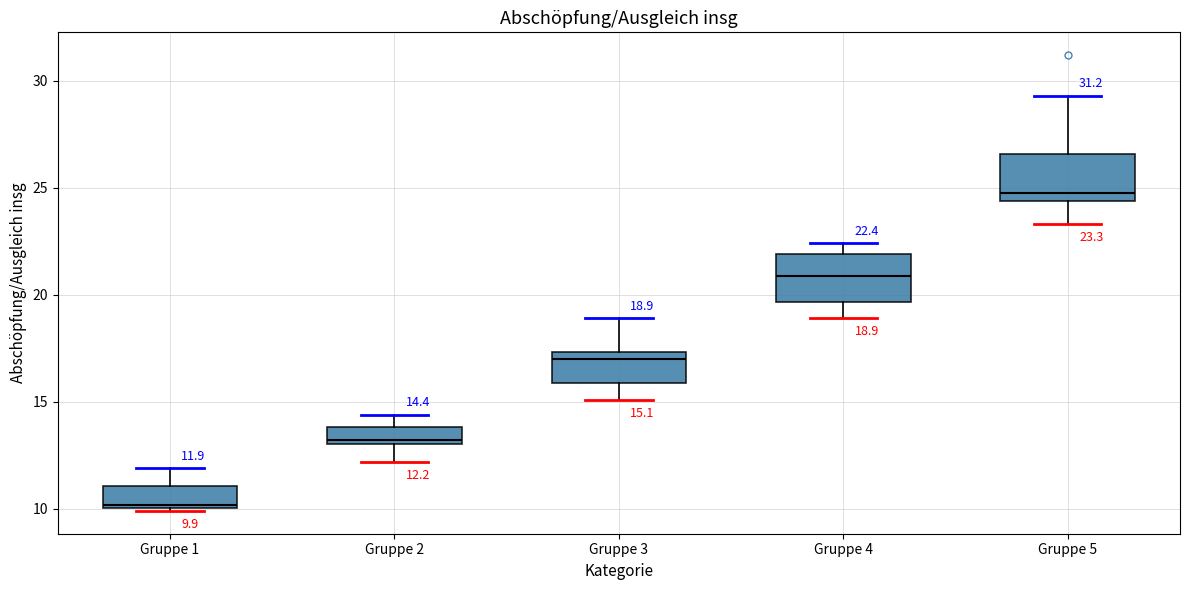

Which box's median line is the lowest?

Gruppe 1